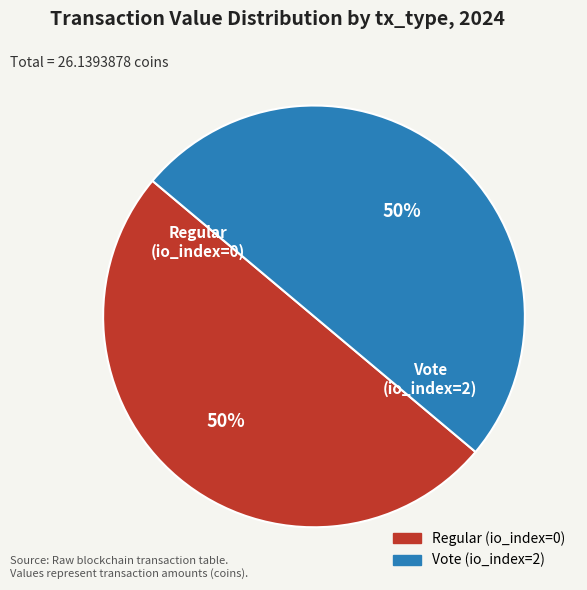

The Regular (io_index=0) slice represents 10% of the pie. True or false?

False